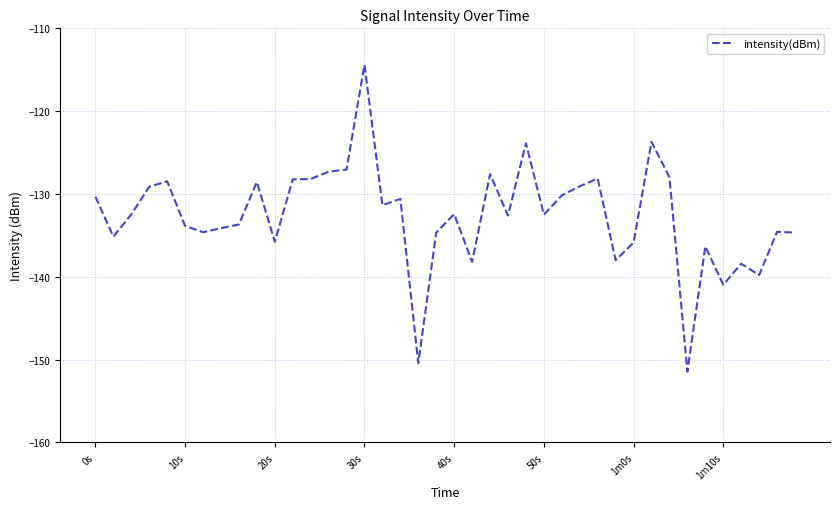

What is the minimum value shown in the chart?

-151.5